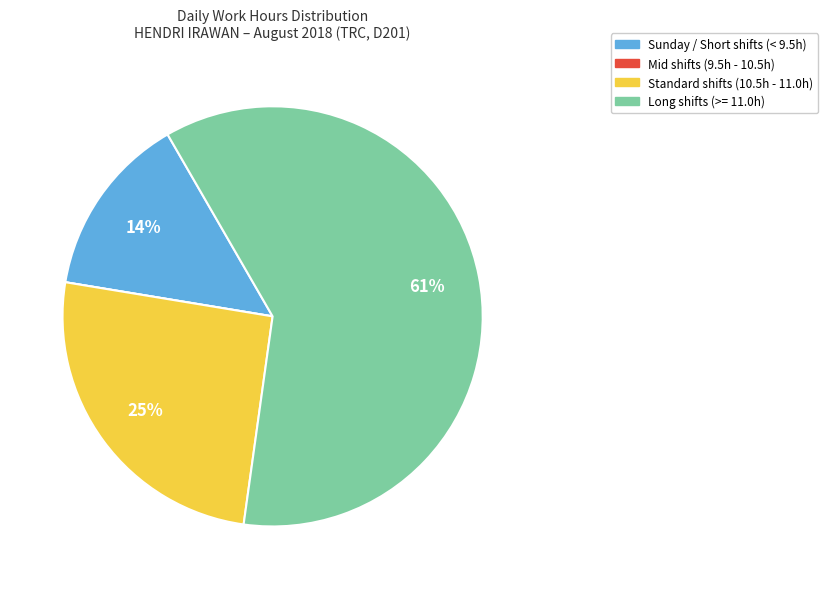

To the nearest percent, what is the difference between the largest and smallest slice percentages?

61%